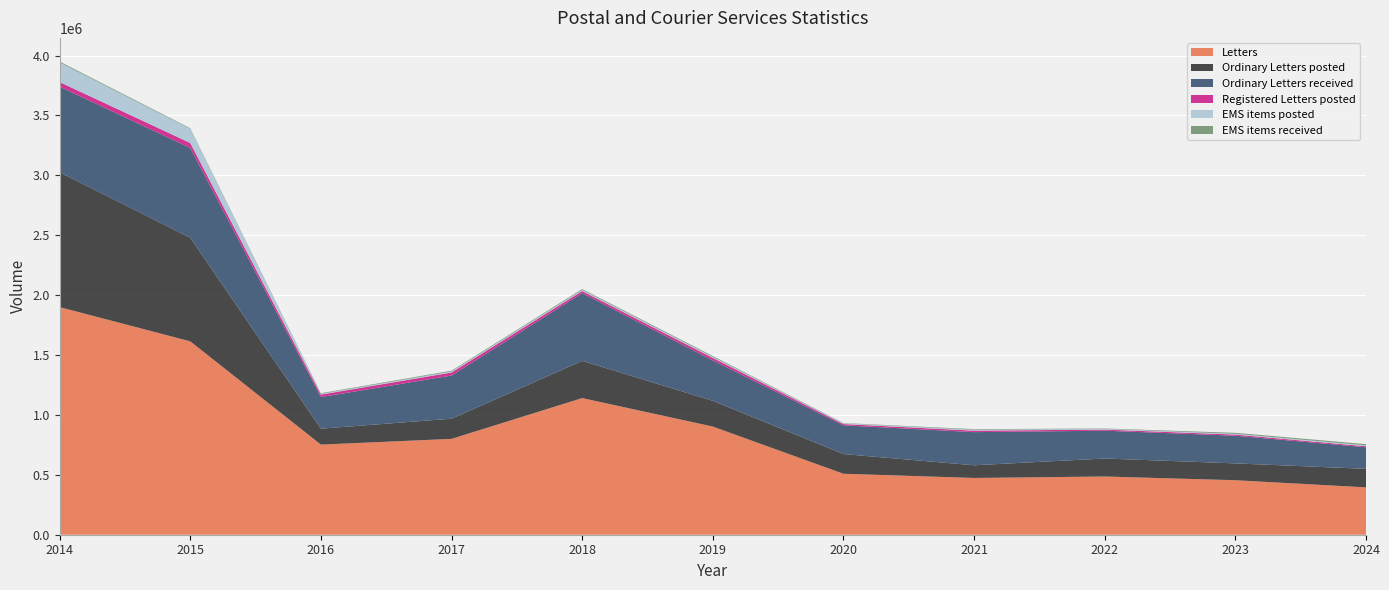

Reading left to right, what are all the values shown in this chart?

Letters: 1899843	1614185	752149	800179	1140623	902850	508826	473793	485912	454984	395309
Ordinary Letters posted: 1126276	864281	133059	168386	310720	214967	164554	105972	150374	140482	154535
Ordinary Letters received: 714027	749904	263777	360186	564991	336987	239838	276546	232031	230960	180129
Registered Letters posted: 38291	41816	20681	25427	17726	21378	10681	12298	9355	9561	8319
EMS items posted: 163317	117473	6655	8389	9407	8457	5480	7615	6010	6302	7918
EMS items received: 8100	5189	4998	6616	7242	7249	2894	5163	3137	8421	9817